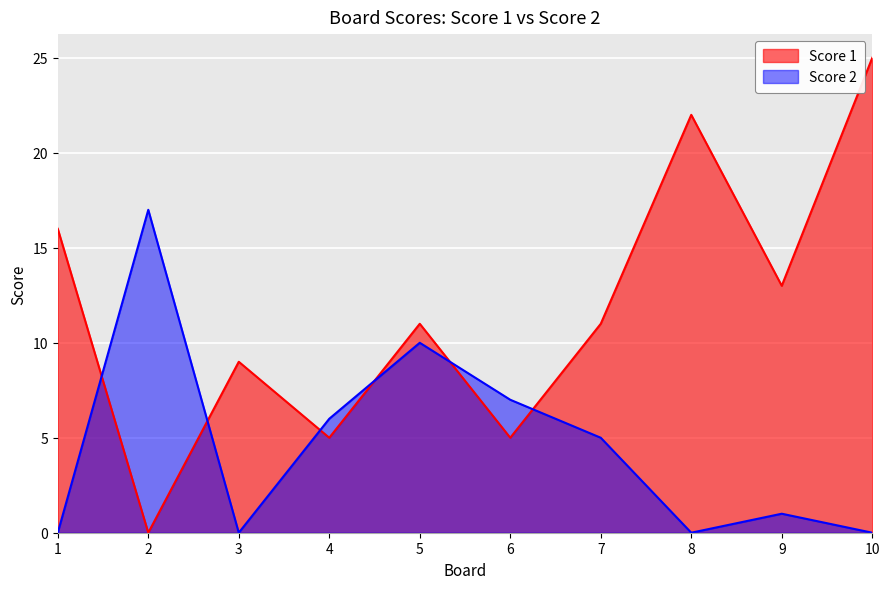

How many times do Score 2 and Score 1 cross each other?

6